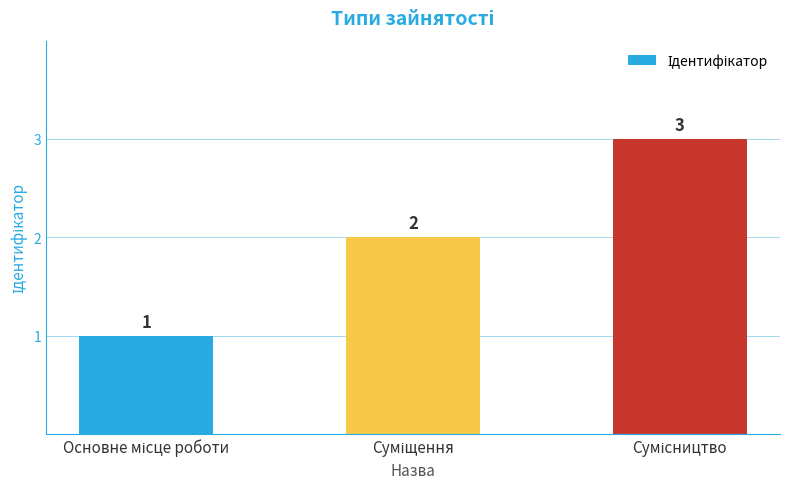

Reading left to right, transcribe all the data shown in this chart.

1	2	3